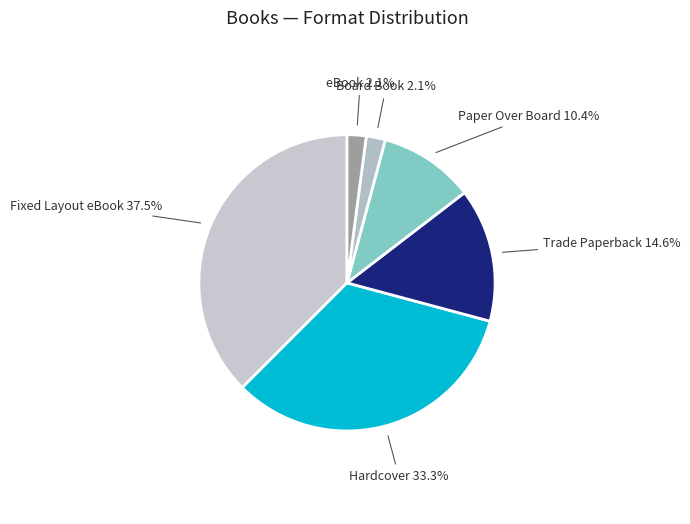

What percentage is NOT represented by Trade Paperback?

85.4%